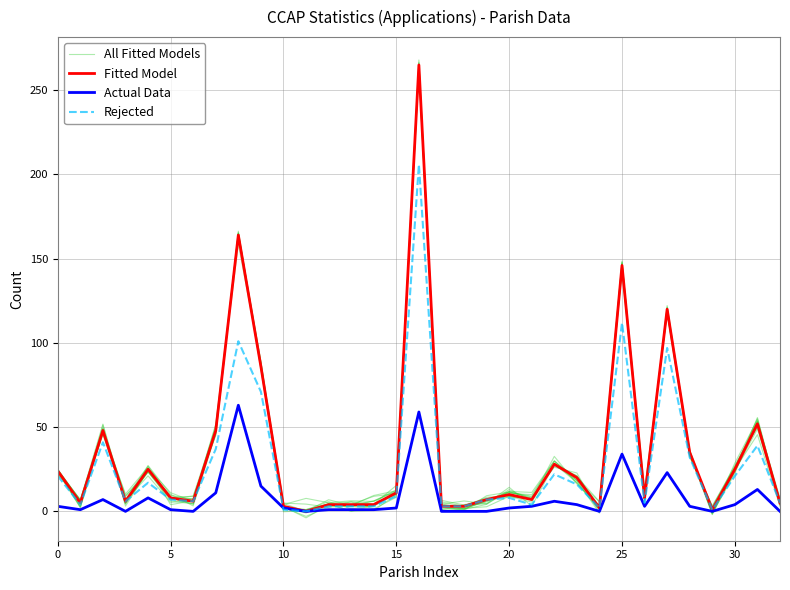

Which series has the largest total across all categories?

Fitted Model